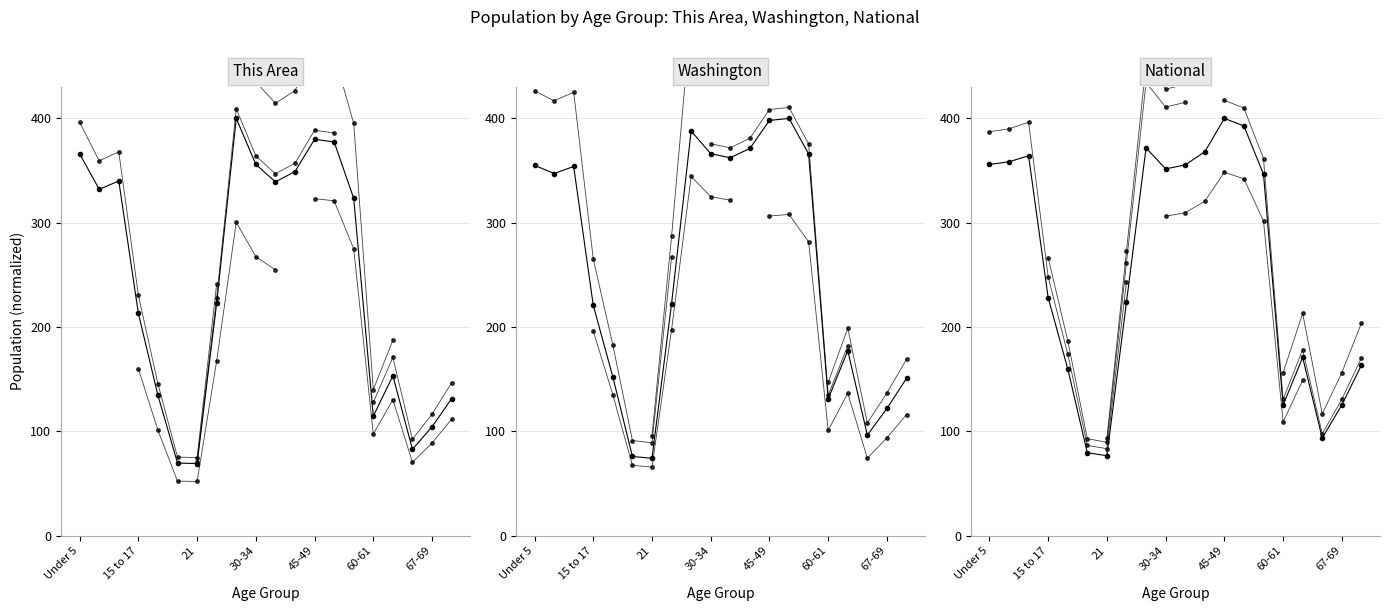

Is this an area chart (filled region under the line)?

No